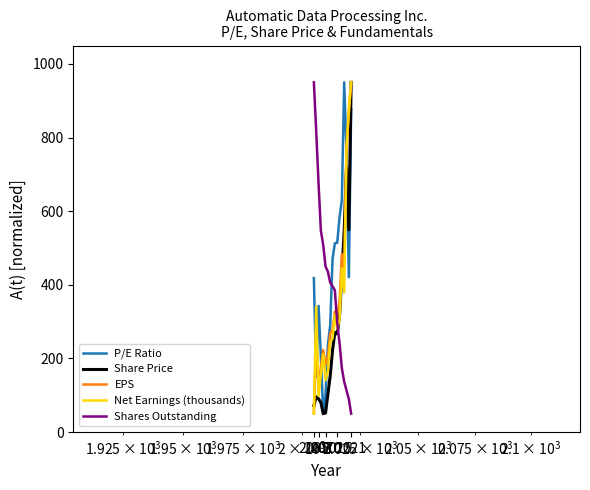

Which series has the largest total across all categories?

P/E Ratio